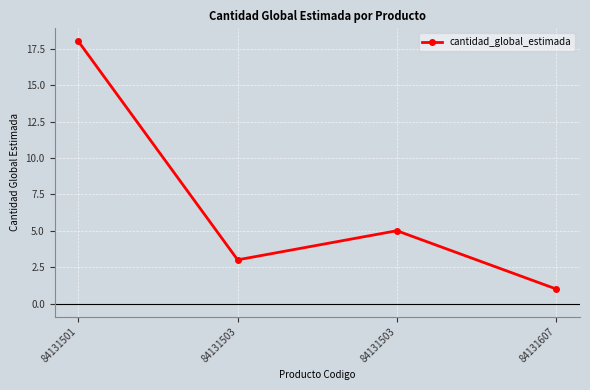

Rank the categories by value from highest to lowest.

84131501, 84131503, 84131503, 84131607